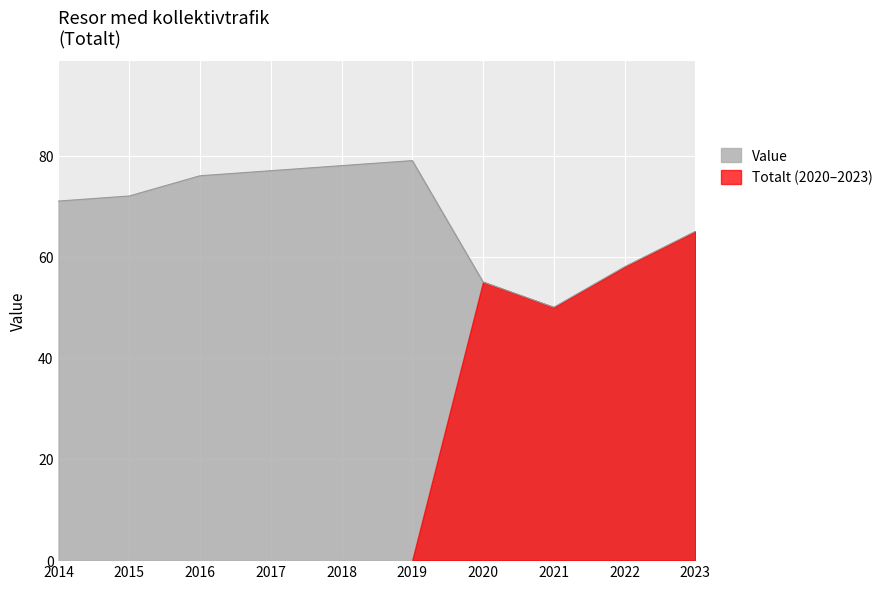

The chart shows a value of 76 at 2016. True or false?

True